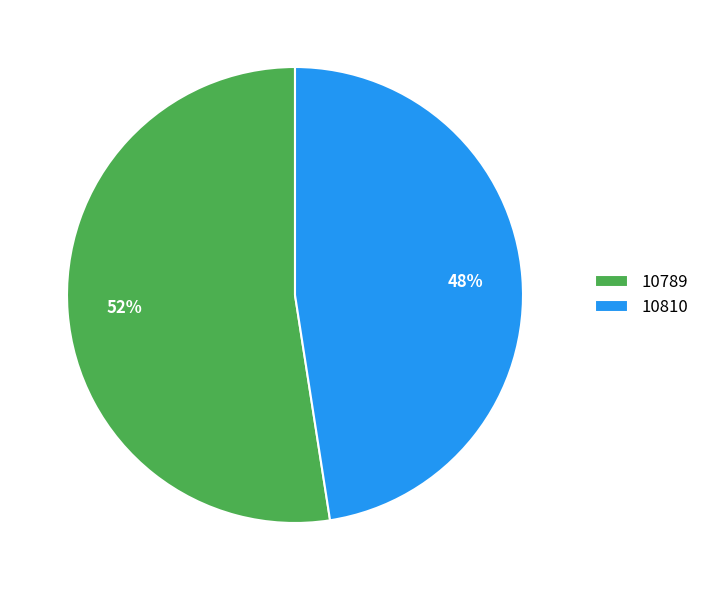

To the nearest percent, what percentage of the pie is 10789?

52%